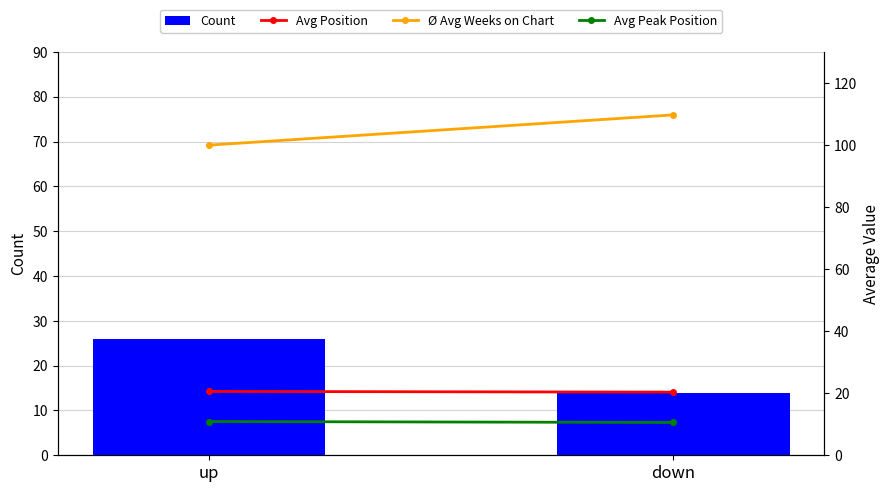

The value of Count at down is 14.0. True or false?

True